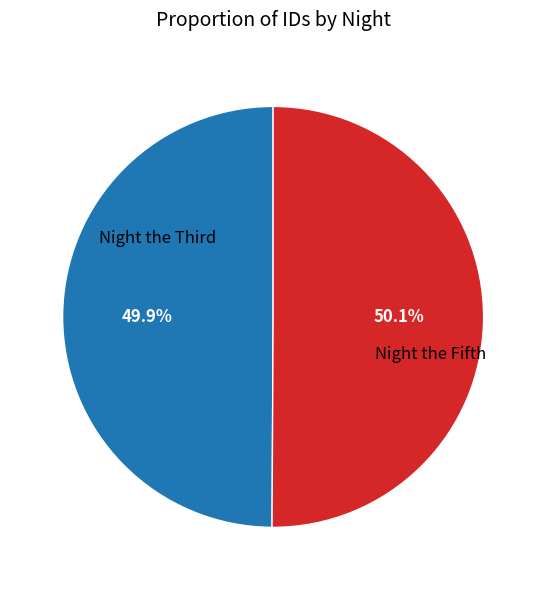

True or false: Night the Fifth accounts for 44% of the total.

False